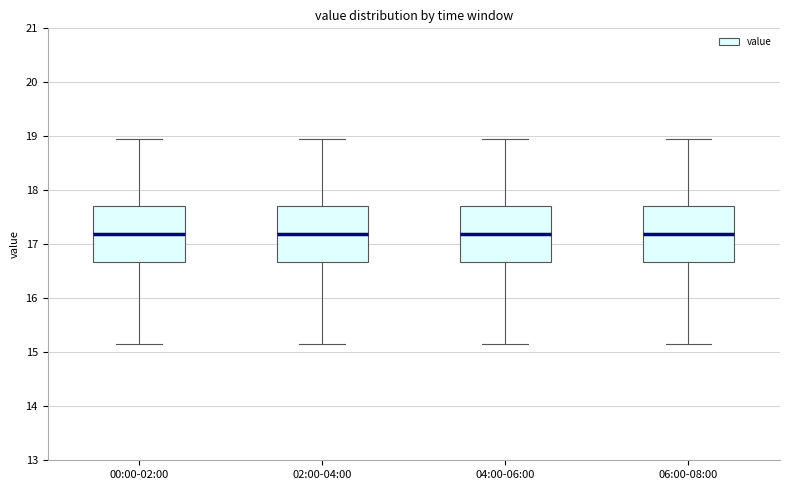

Where does the upper whisker of the box for 06:00-08:00 end on the y-axis? The values are not printed on the chart, so give them approximately, as read against the axis.

19.0